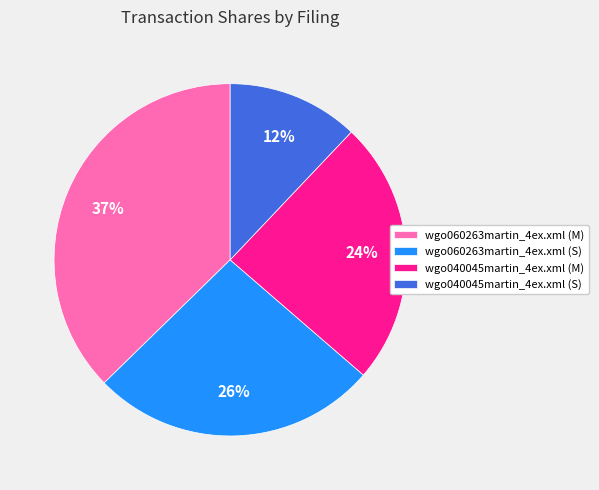

To the nearest percent, what percentage of the pie is wgo040045martin_4ex.xml (S)?

12%